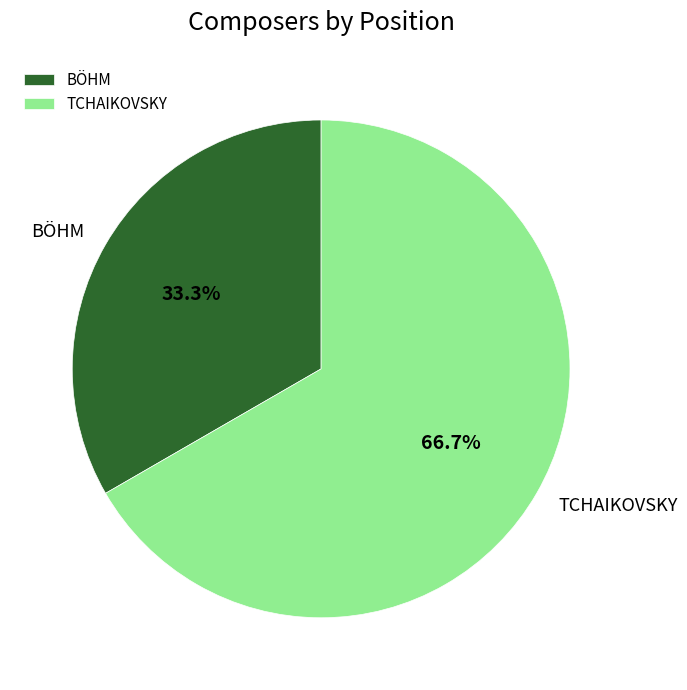

What percentage is NOT represented by BÖHM?

66.7%